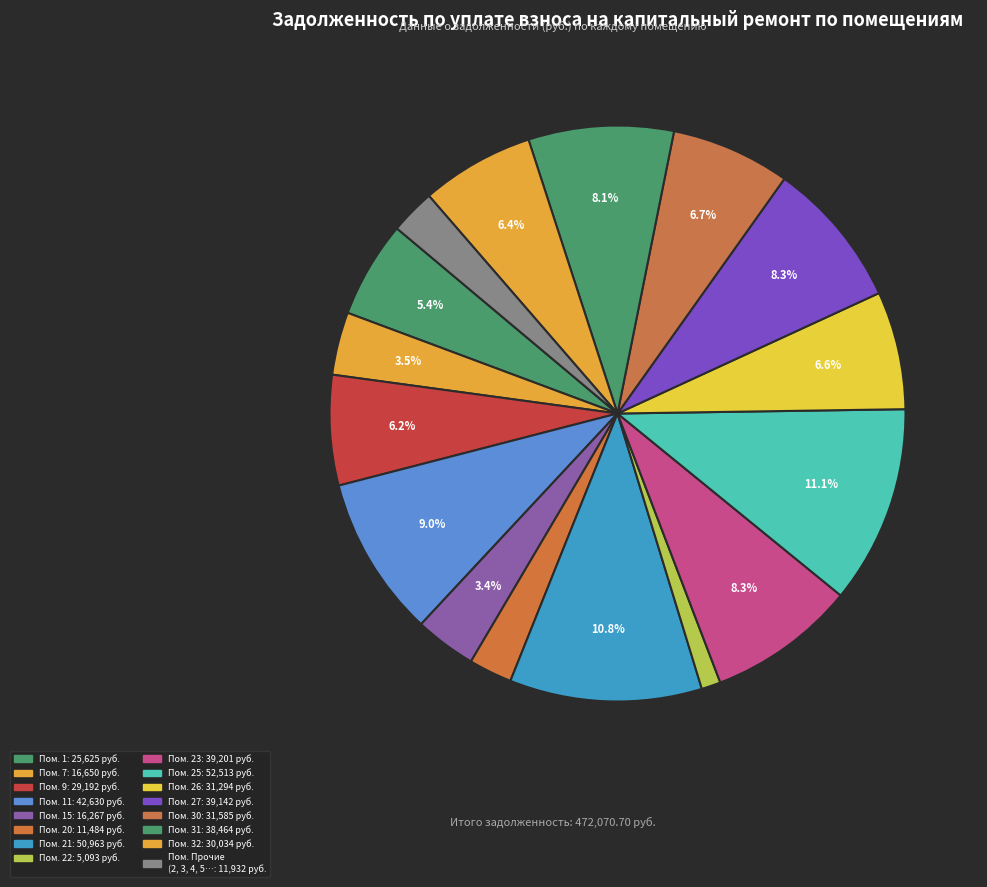

How many slices are in this pie chart?

16